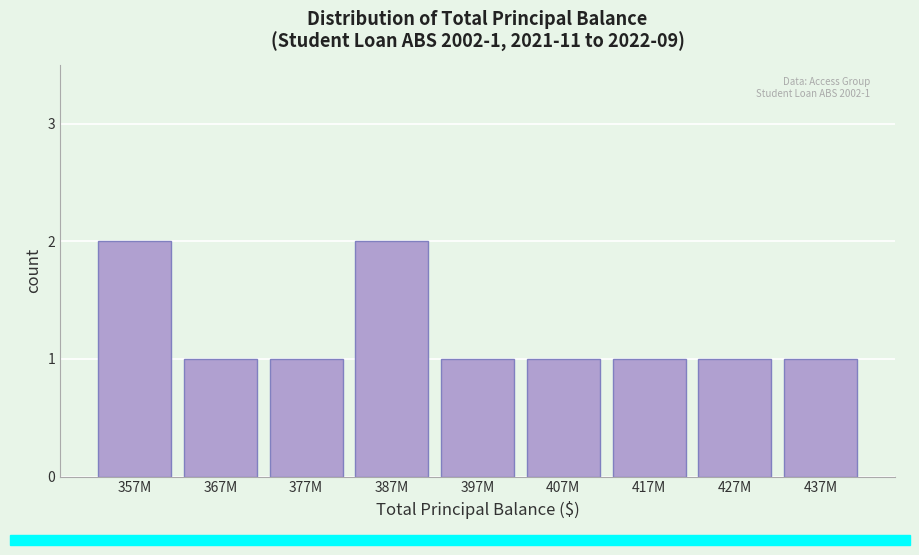

Reading left to right, what are all the values shown in this chart?

357M=2	367M=1	377M=1	387M=2	397M=1	407M=1	417M=1	427M=1	437M=1